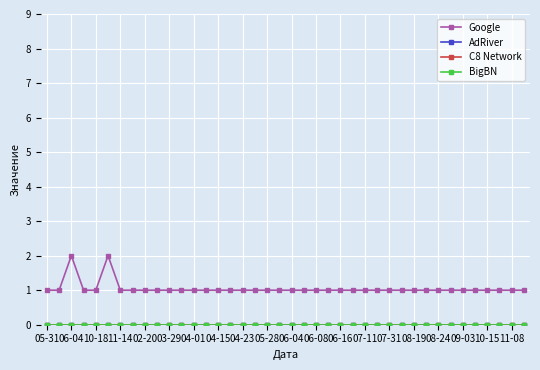

Is this an area chart (filled region under the line)?

No